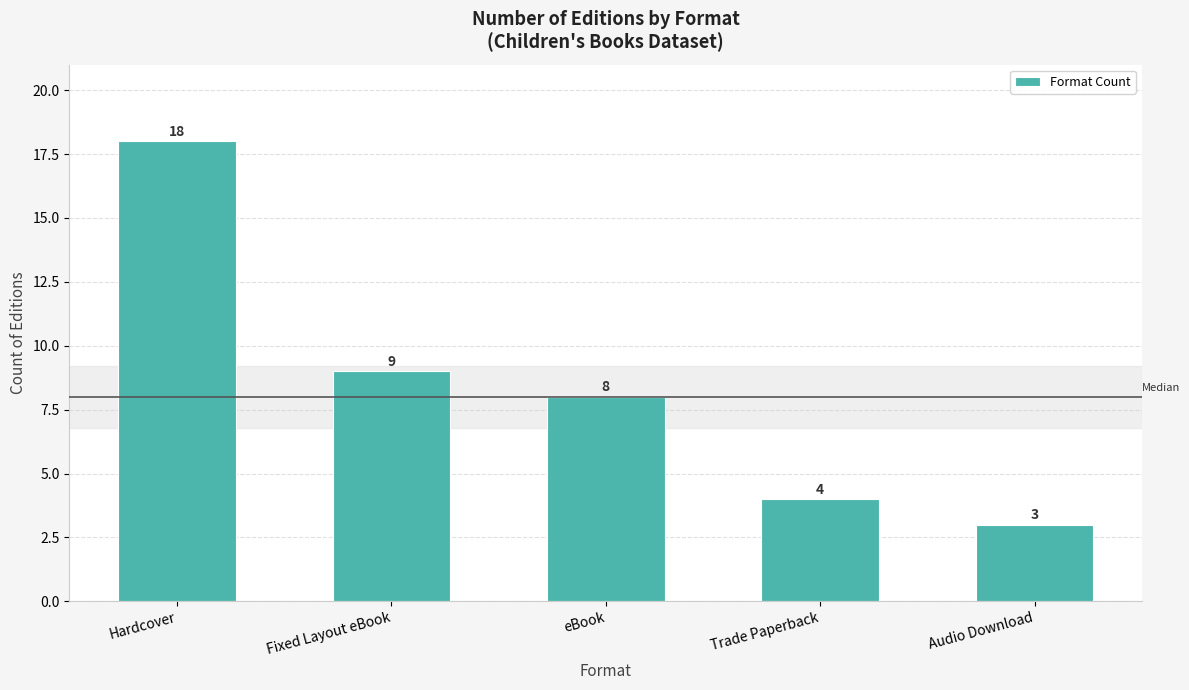

What is the label of the 4th bar from the right?

Fixed Layout eBook